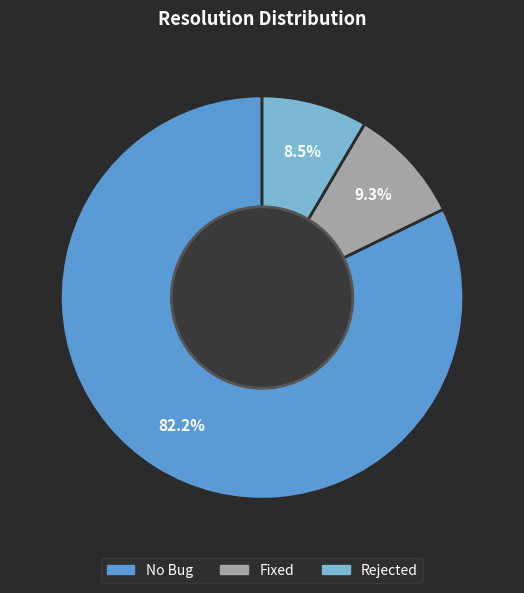

How many slices are in this pie chart?

3